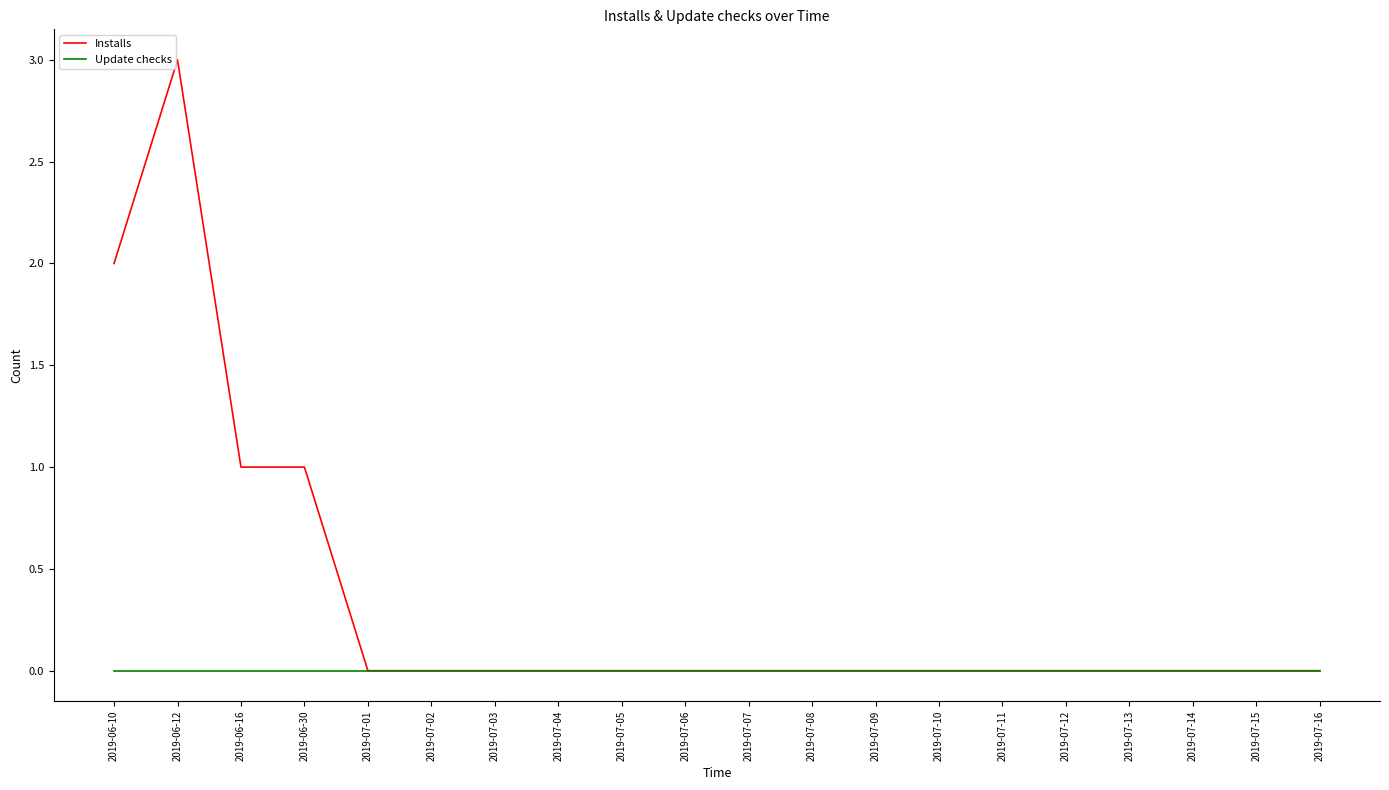

Rank the series by their average value, from highest to lowest.

Installs, Update checks